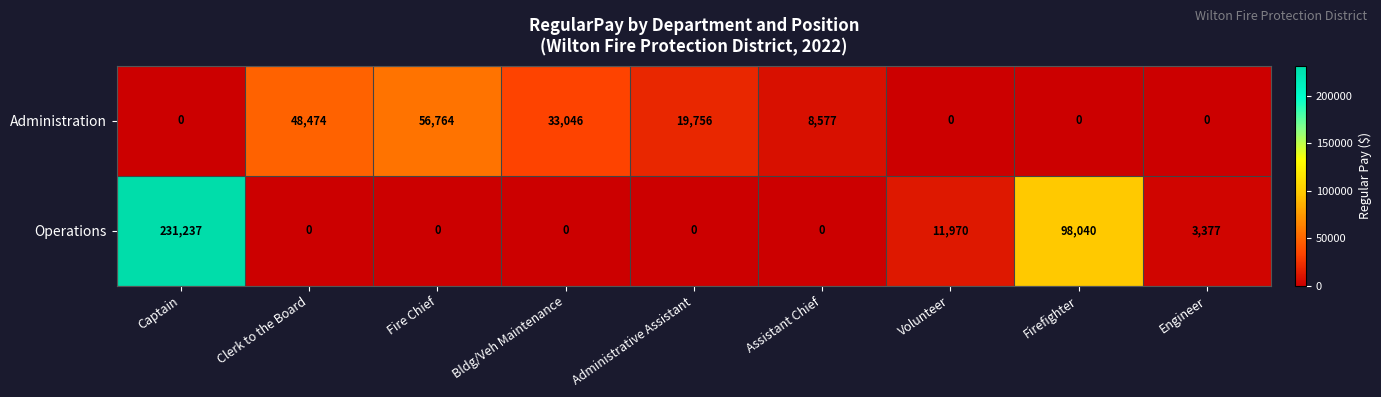

What is the greatest value displayed?

231237